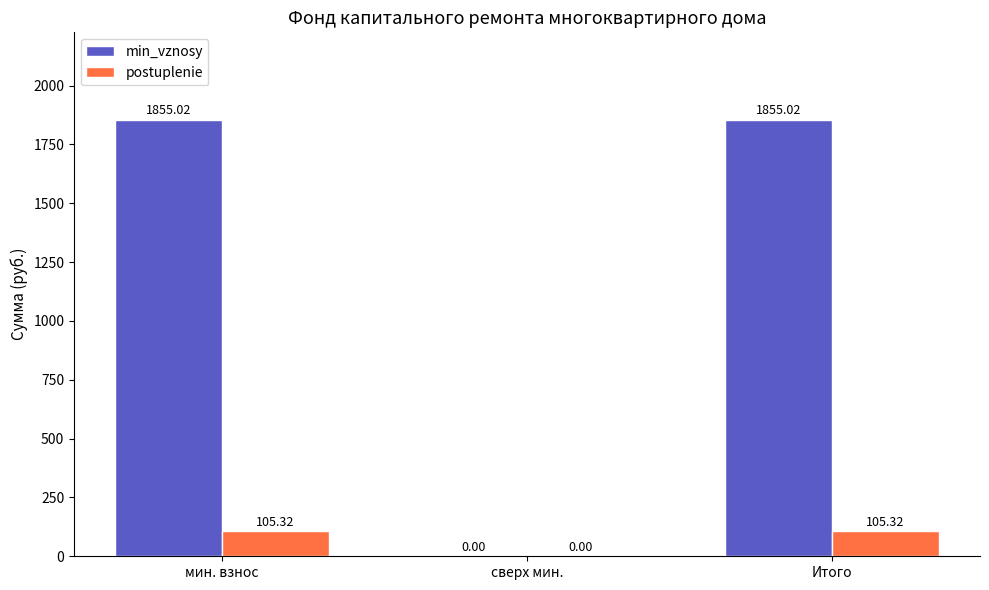

Which series has the largest total across all categories?

min_vznosy